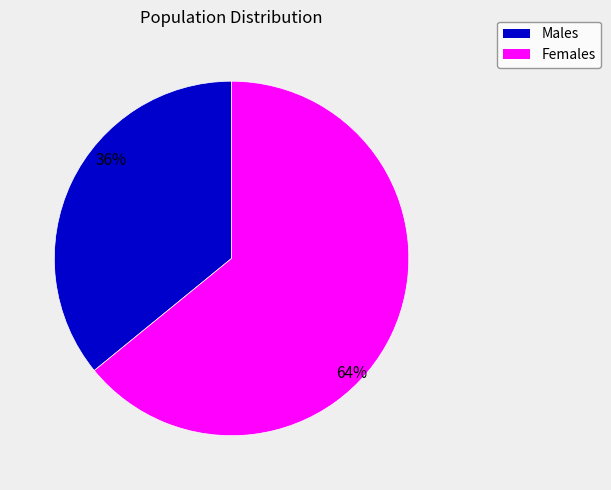

Does any single category account for the majority?

Yes